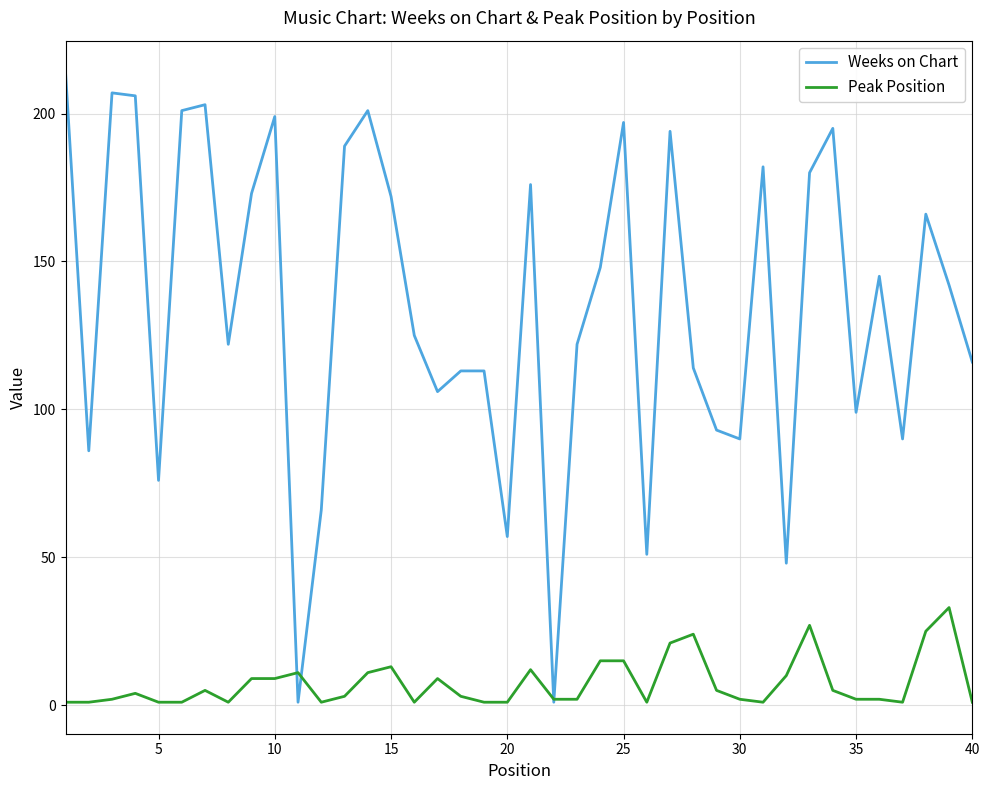

What is the difference between the second highest and second lowest values in the Peak Position series?

26